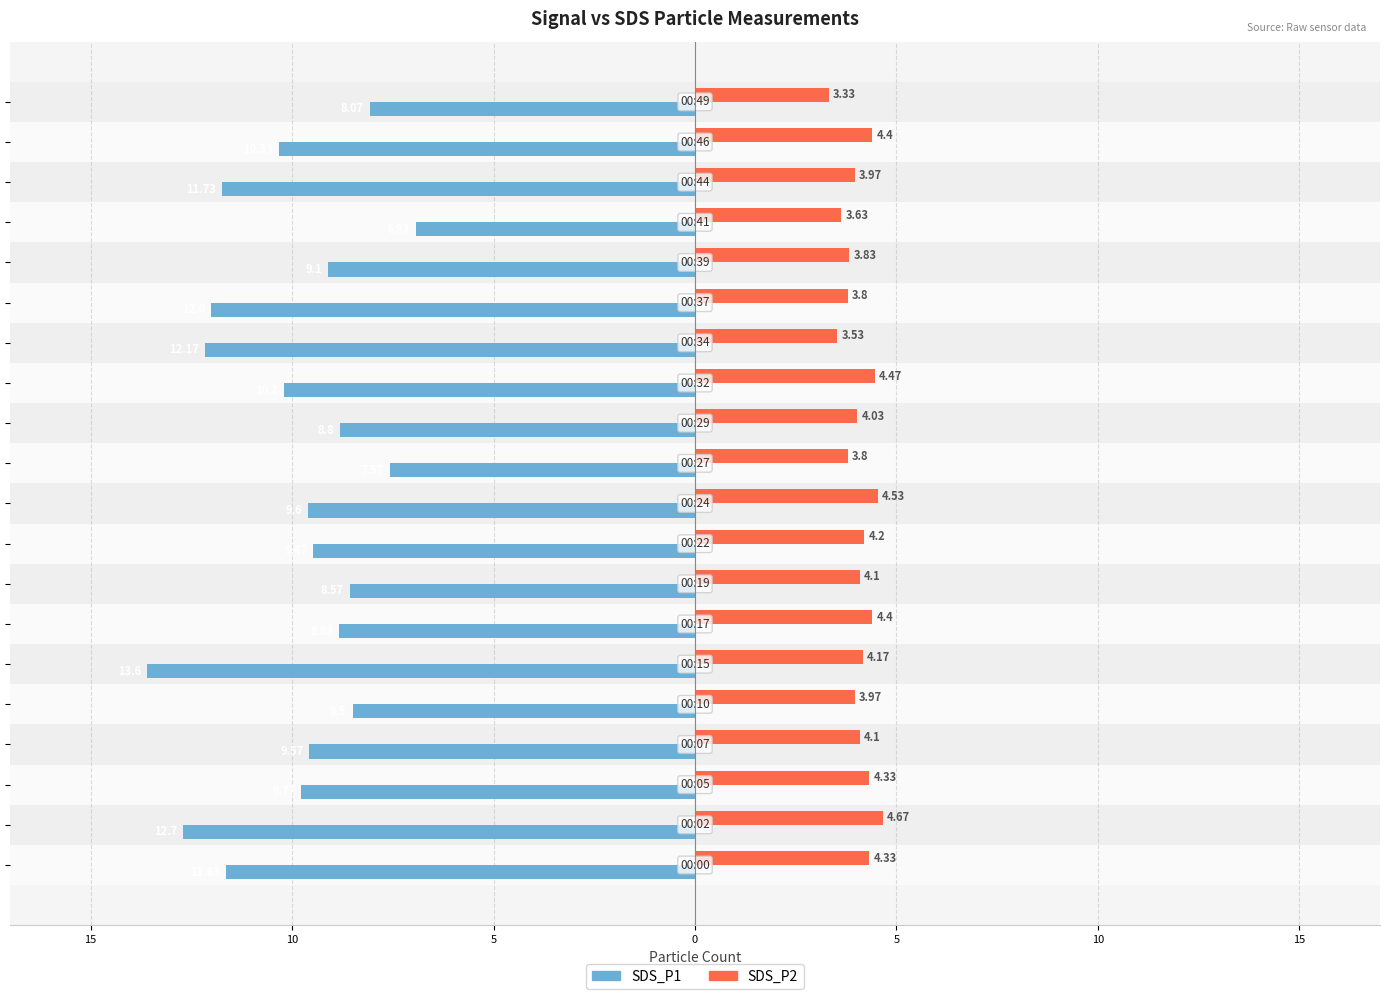

Reading right to left, transcribe all the data shown in this chart.

SDS_P1: -8.1	-10.3	-11.7	-6.9	-9.1	-12.0	-12.2	-10.2	-8.8	-7.6	-9.6	-9.5	-8.6	-8.8	-13.6	-8.5	-9.6	-9.8	-12.7	-11.6
SDS_P2: 3.3	4.4	4.0	3.6	3.8	3.8	3.5	4.5	4.0	3.8	4.5	4.2	4.1	4.4	4.2	4.0	4.1	4.3	4.7	4.3